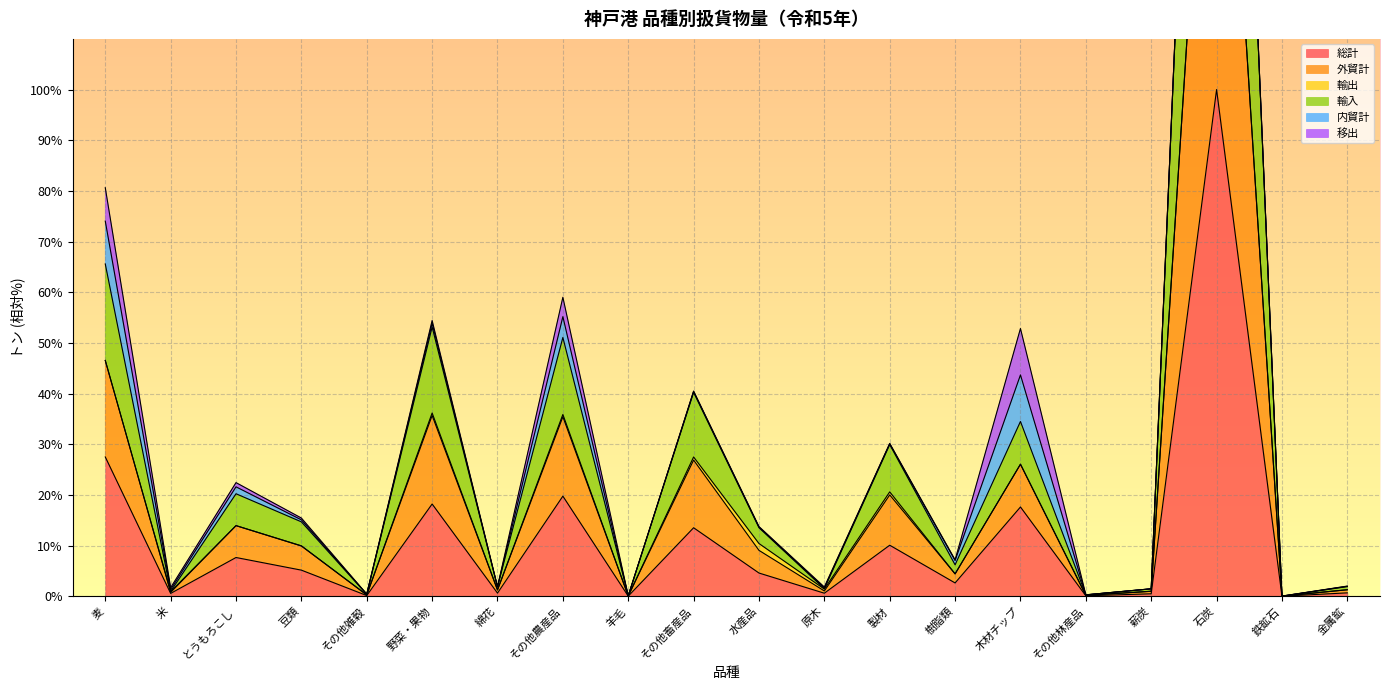

What is the difference between the maximum and minimum values in the 外貿計 series?

299.9